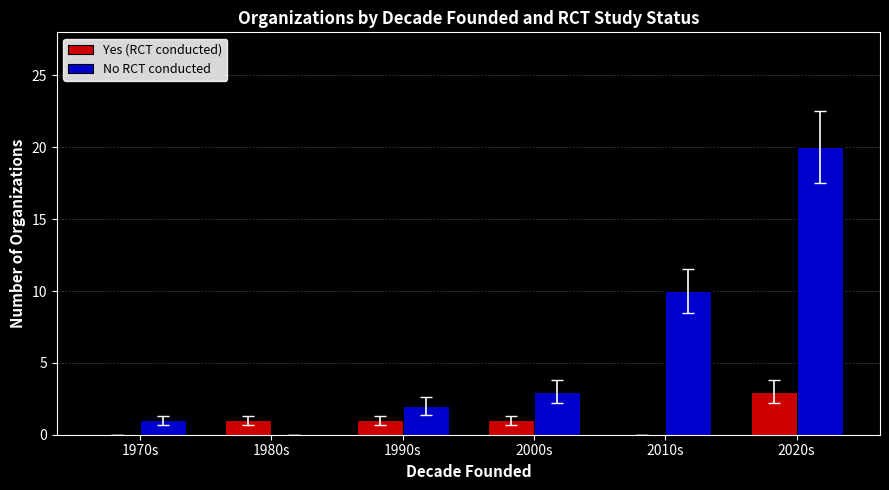

At which label does Yes (RCT conducted) reach its peak?

2020s